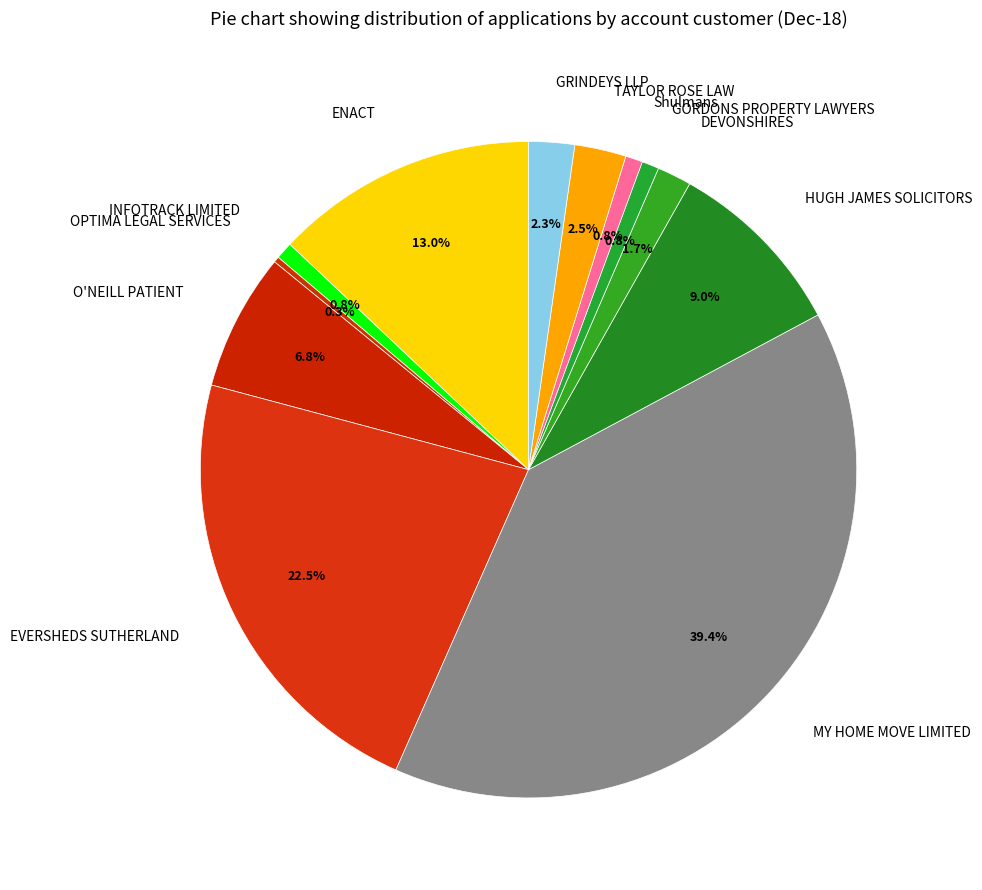

Between GORDONS PROPERTY LAWYERS and GRINDEYS LLP, which is larger?

GRINDEYS LLP